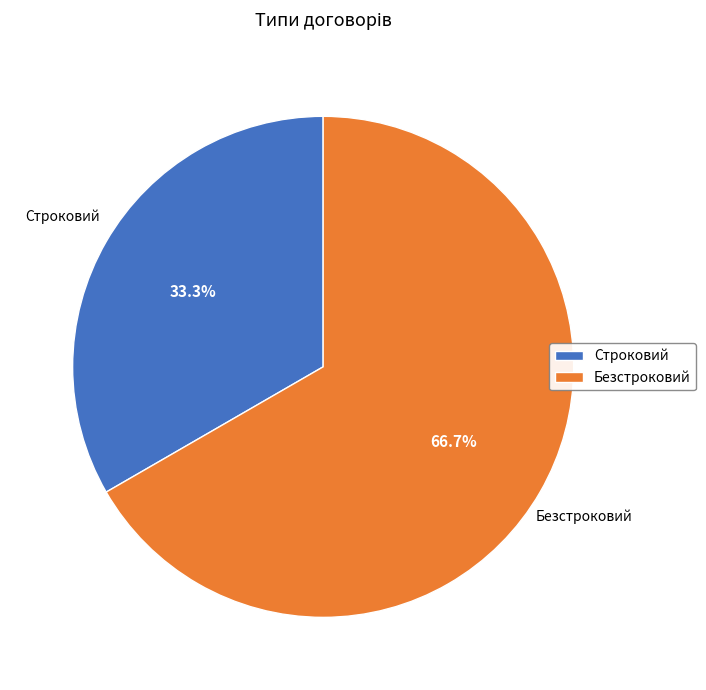

What is the majority slice?

Безстроковий